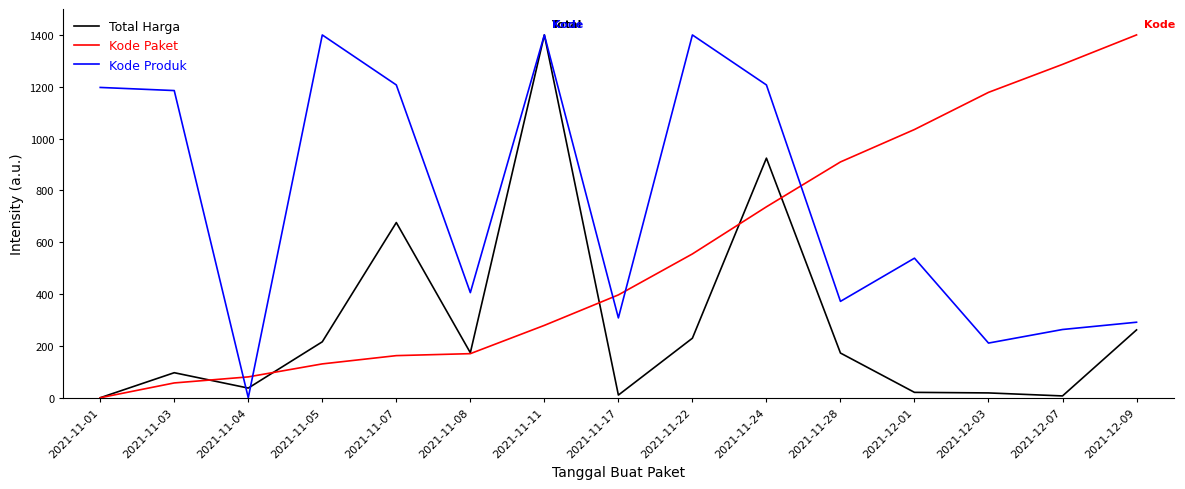

Is it true that Total Harga equals 58.1 at 2021-11-05?

False